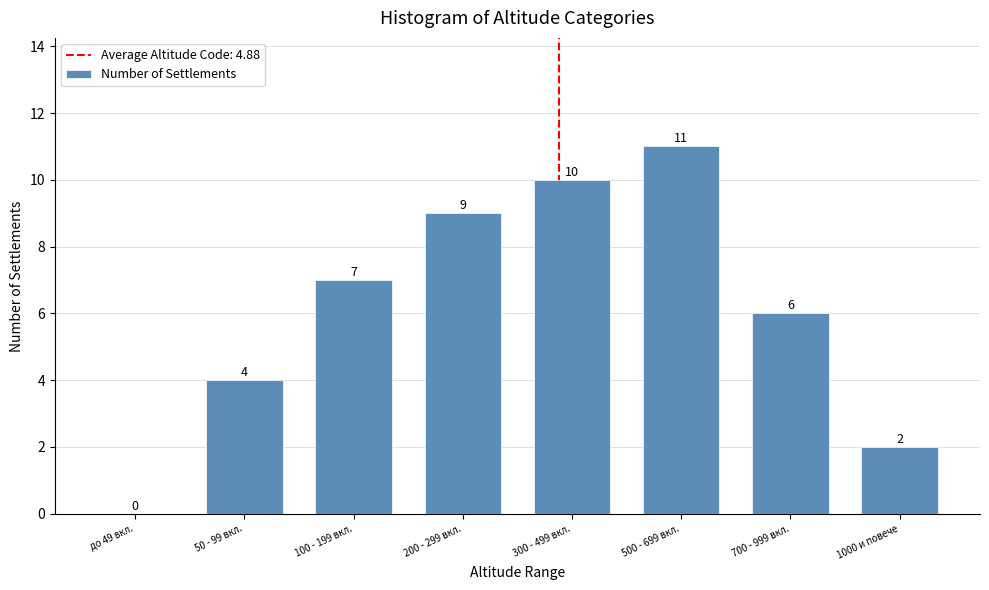

Reading right to left, what are all the values shown in this chart?

1000 и повече=2	700 - 999 вкл.=6	500 - 699 вкл.=11	300 - 499 вкл.=10	200 - 299 вкл.=9	100 - 199 вкл.=7	50 - 99 вкл.=4	до 49 вкл.=0